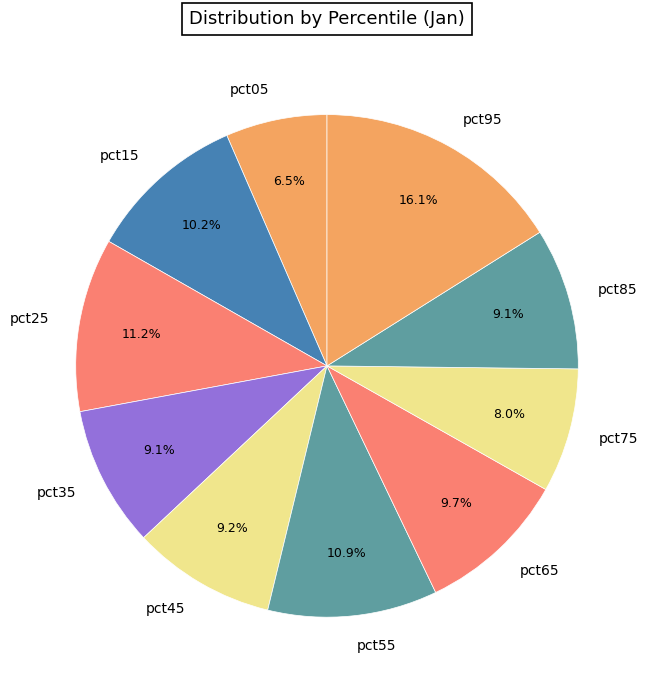

Which category has the biggest portion of the pie?

pct95